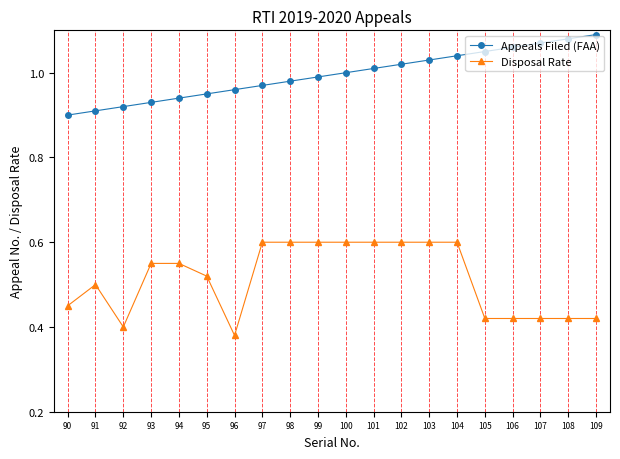

The value of Appeals Filed (FAA) at 107 is 0.6. True or false?

False